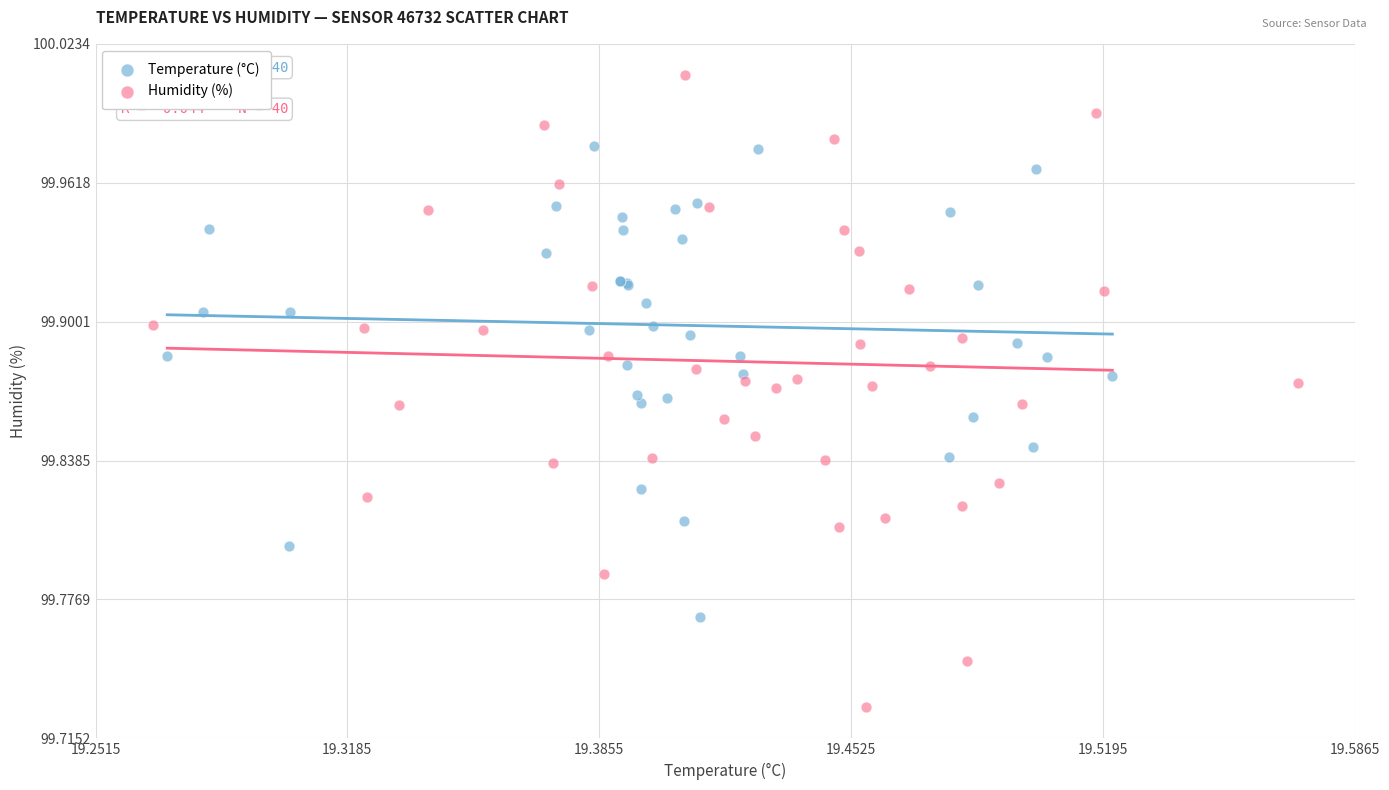

Which series reaches the minimum Y coordinate?

Humidity (%)